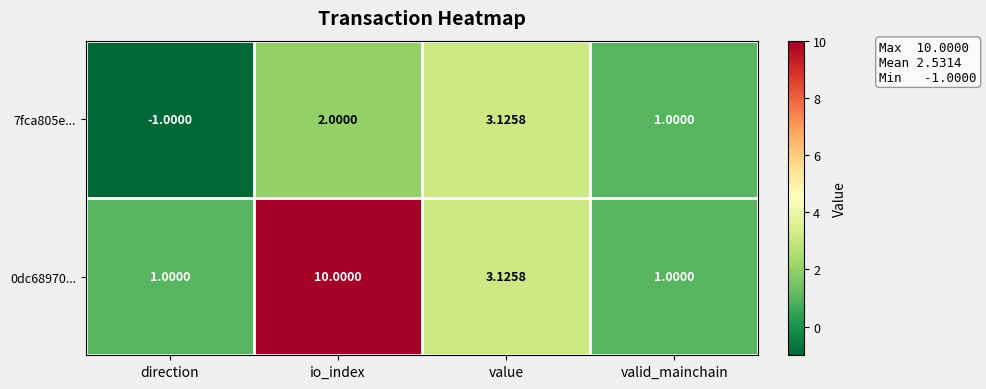

Count the number of categories in the chart.

4